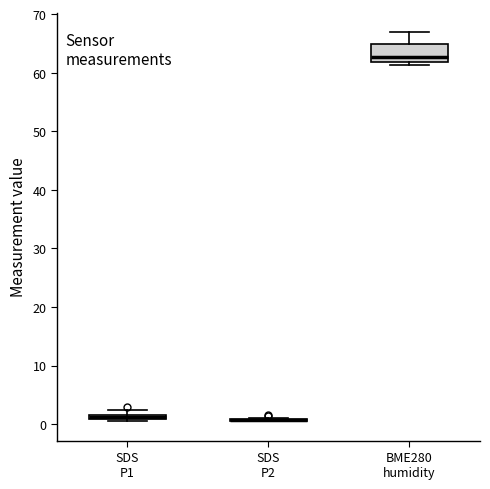

Comparing the boxes themselves (not the whiskers), which one is the tallest?

BME280 humidity